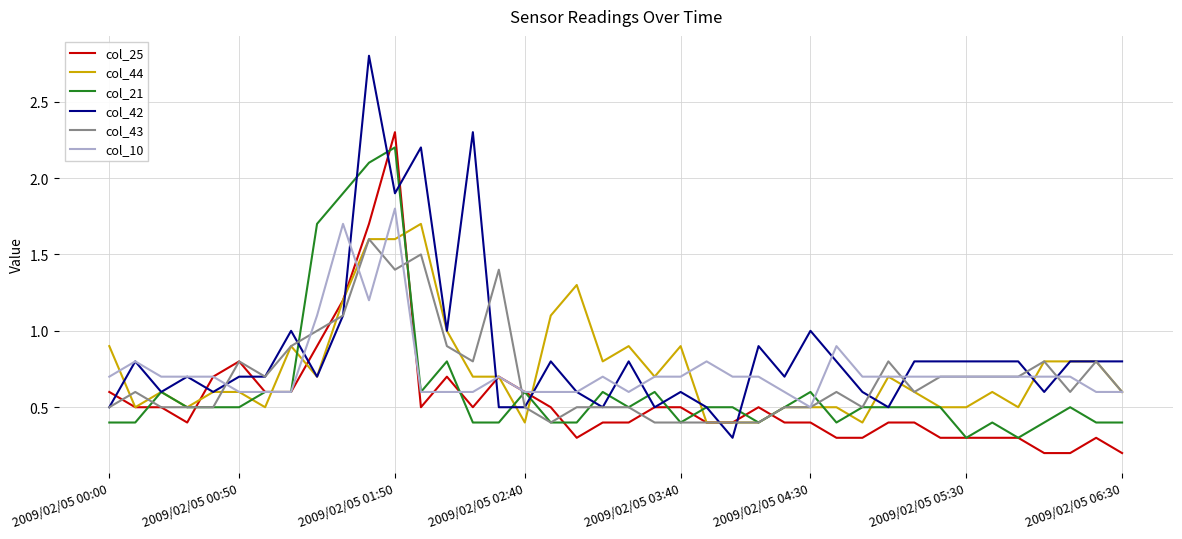

What is the difference between the second highest and minimum values in the col_42 series?

2.0